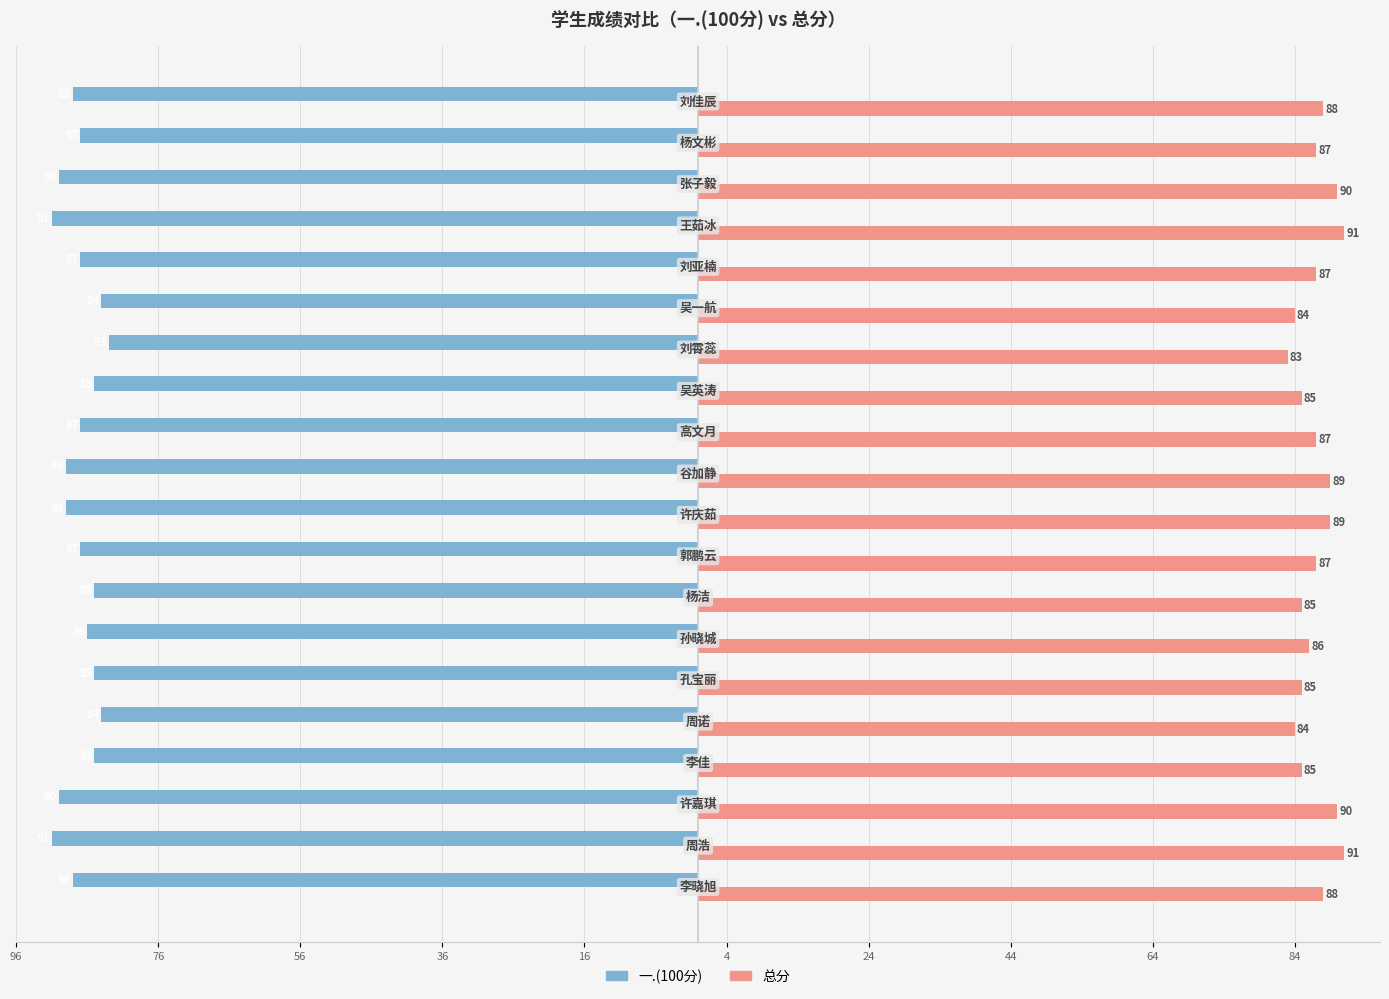

What is the maximum value shown in the chart?

91